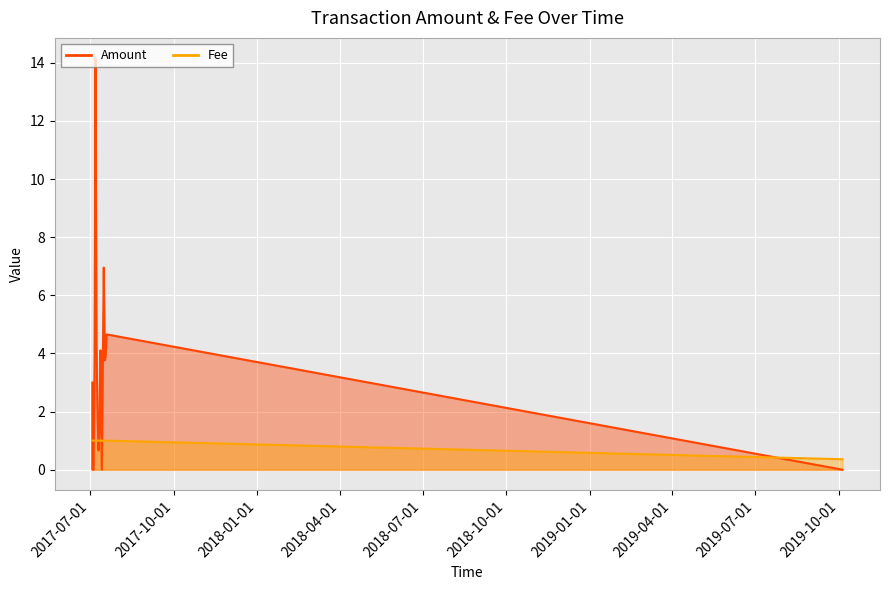

Does the chart display data point markers on the line(s)?

No